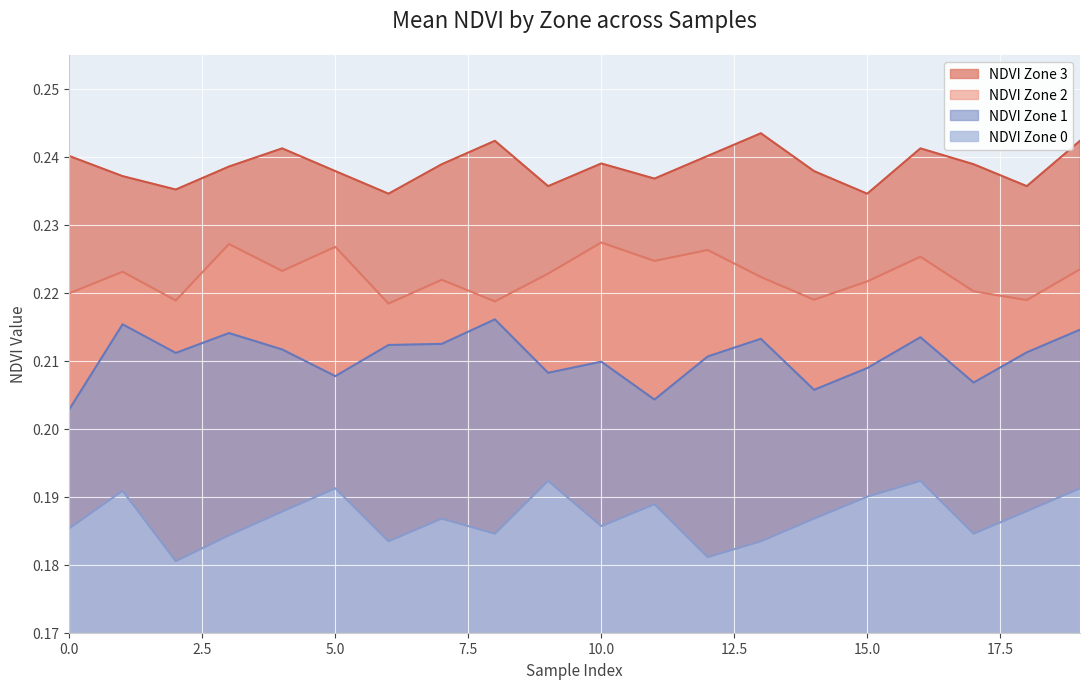

How many NDVI Zone 0 values are between 0 and 1?

20